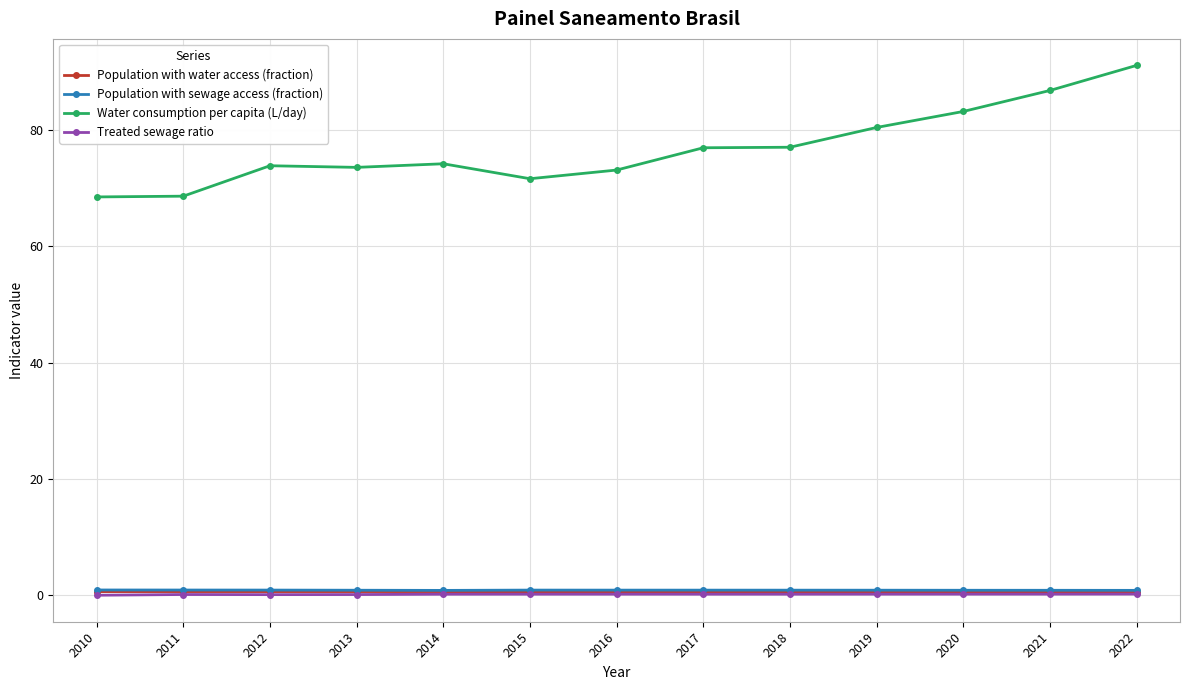

What is the value of the Water consumption per capita (L/day) point at the 2nd from the left?

68.6